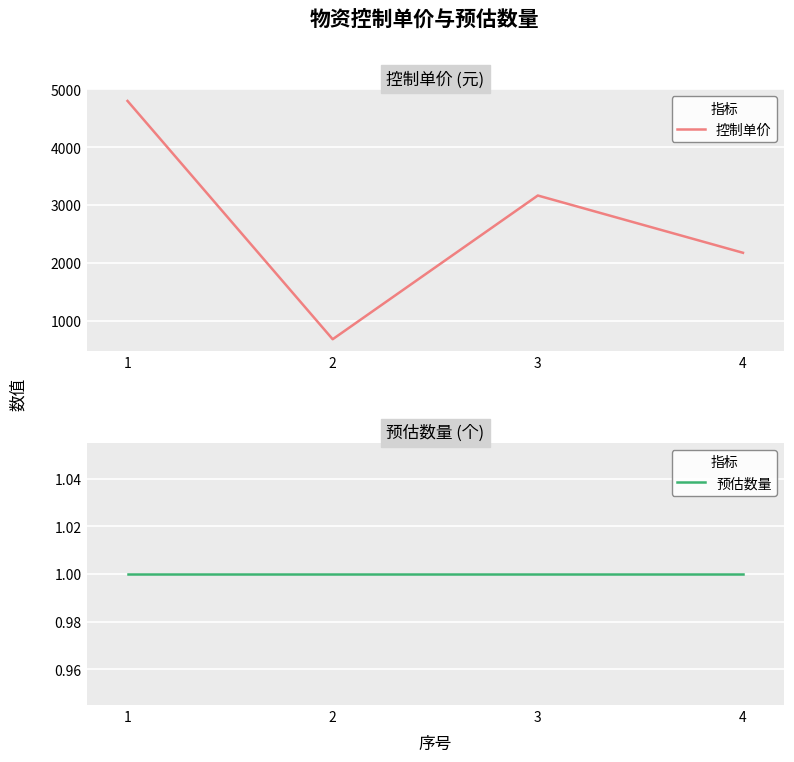

What is the smallest value displayed?

1